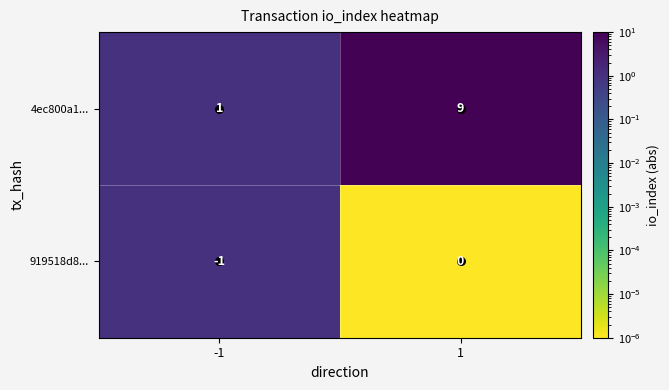

Is it true that 919518d8... equals 0 at 1?

True